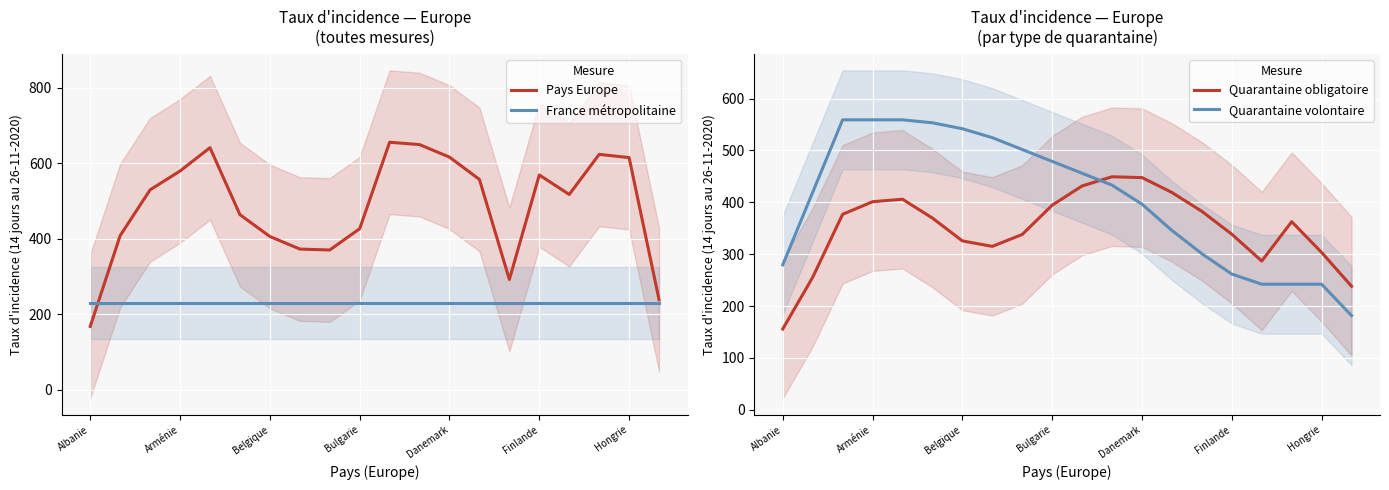

True or false: Quarantaine volontaire and France métropolitaine intersect in this chart.

True